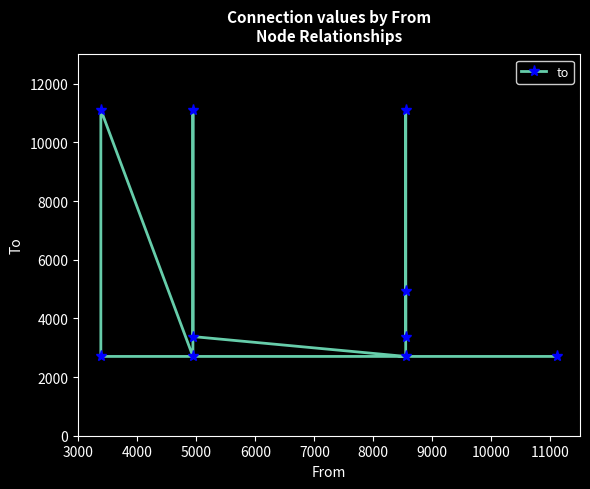

What is the average value?

5587